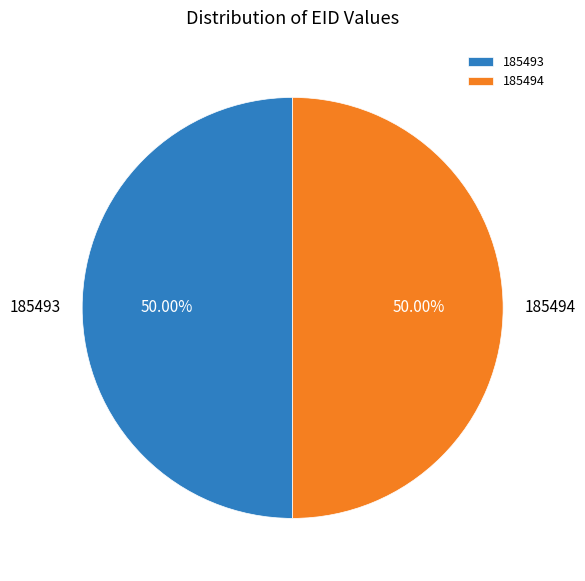

What is the ratio of the value at 185493 to the value at 185494?

1.0